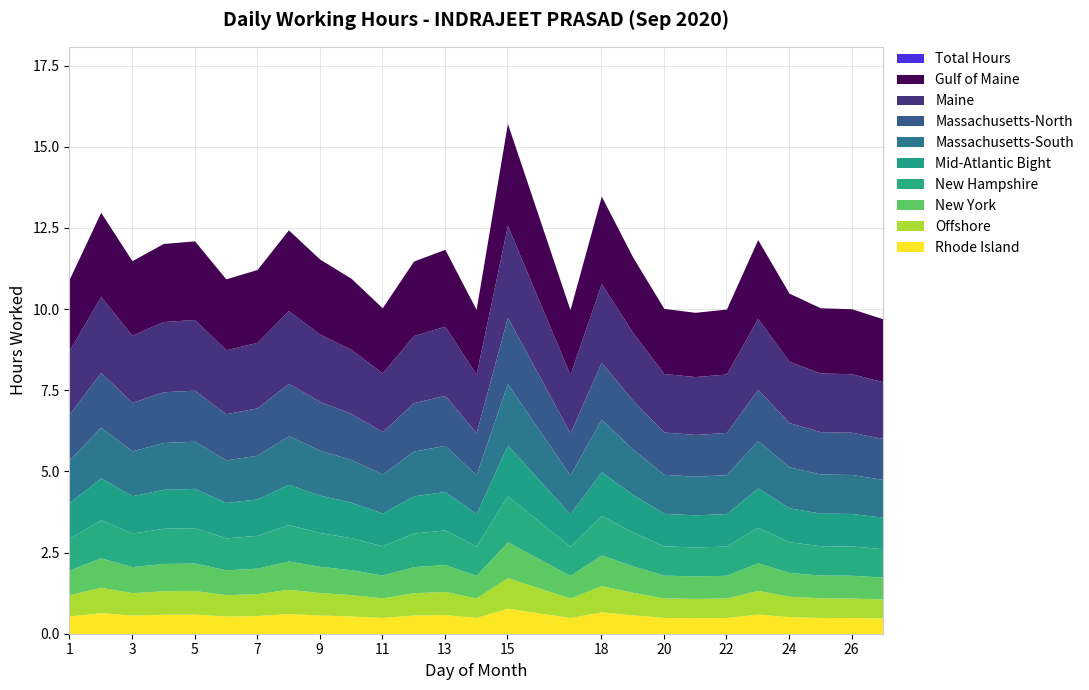

List the labels in order of value, smallest first.

27, 21, 17, 14, 22, 26, 20, 11, 25, 24, 1, 6, 10, 7, 12, 3, 9, 19, 13, 4, 5, 23, 8, 2, 18, 15